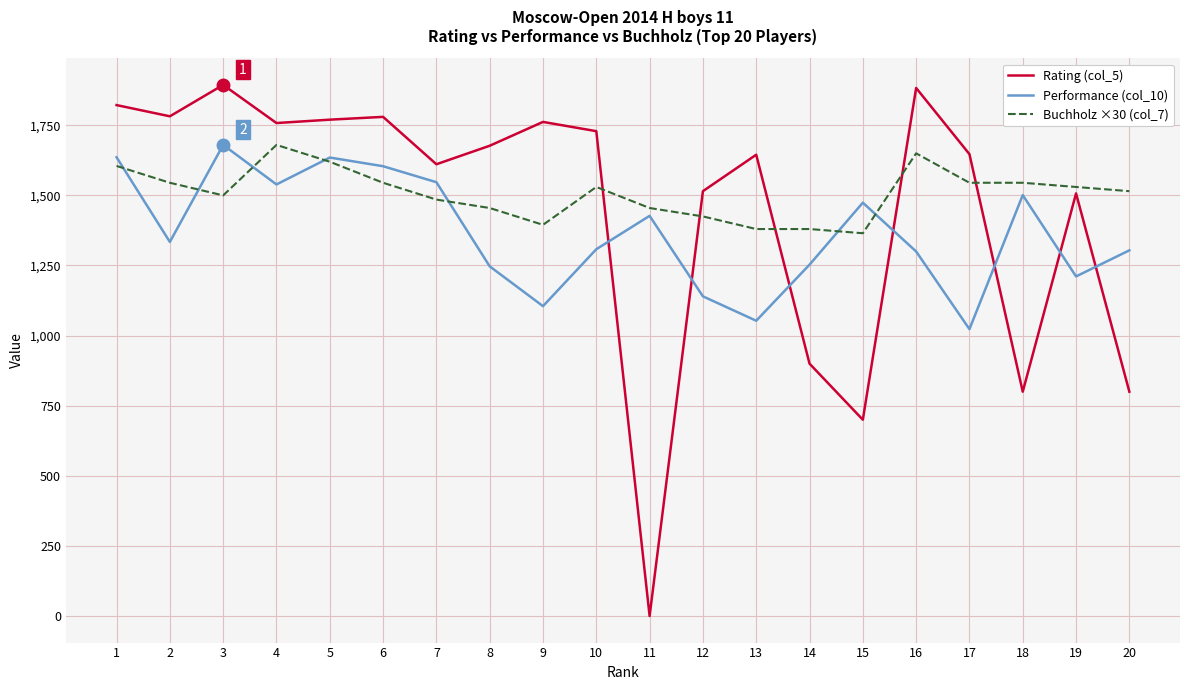

What is the spread (max minus min) of values at 9?

657